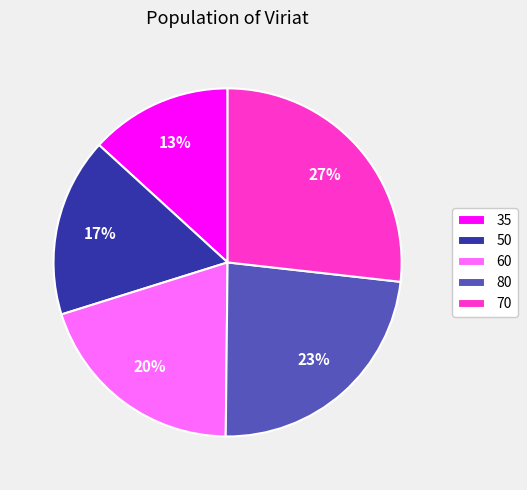

Which has a higher value, 80 or 35?

80